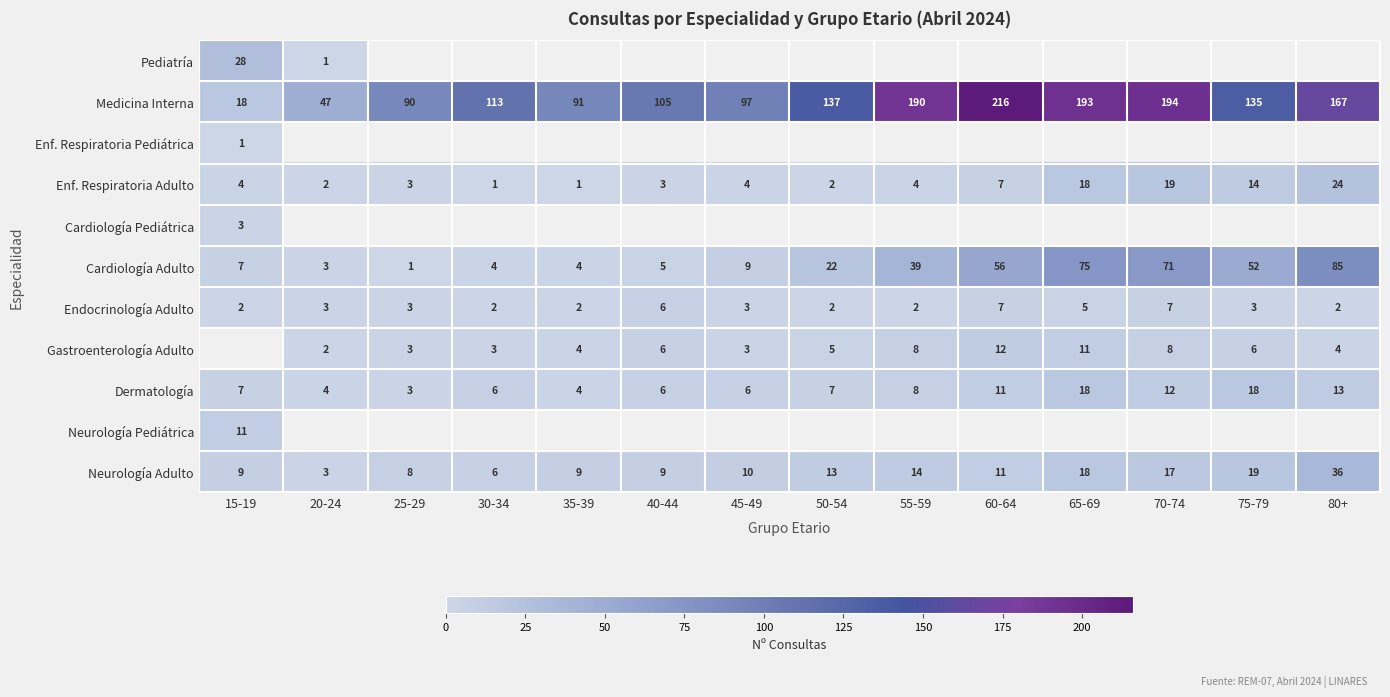

What is the difference between the second highest and second lowest values in the Medicina Interna series?

147